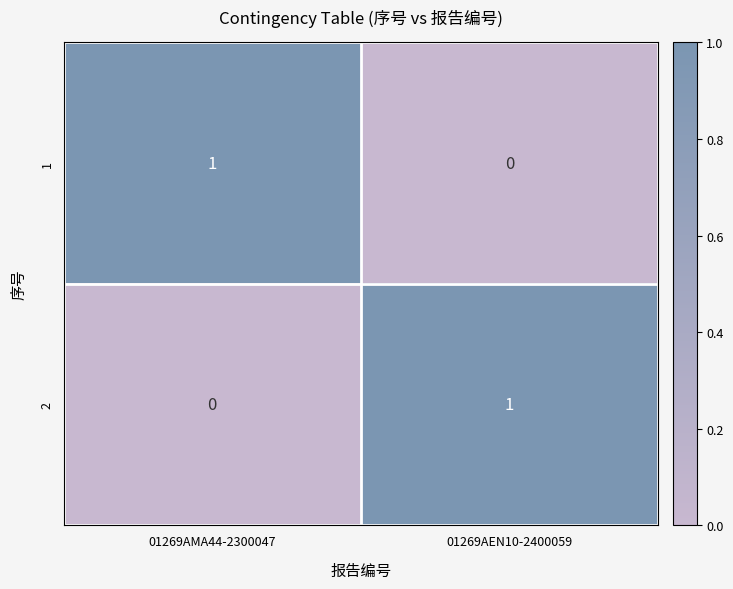

List the labels in order of 2 value, largest first.

01269AEN10-2400059, 01269AMA44-2300047